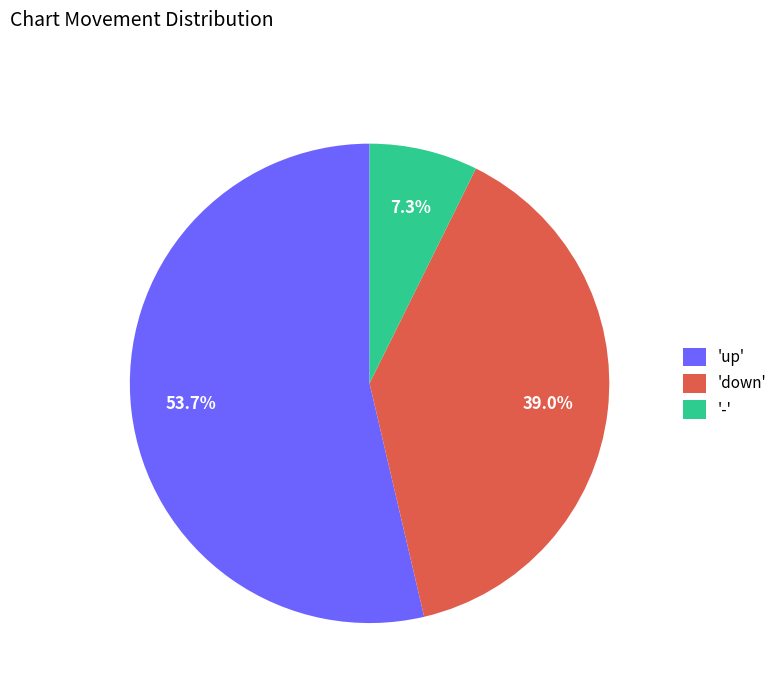

How many segments does this pie chart have?

3